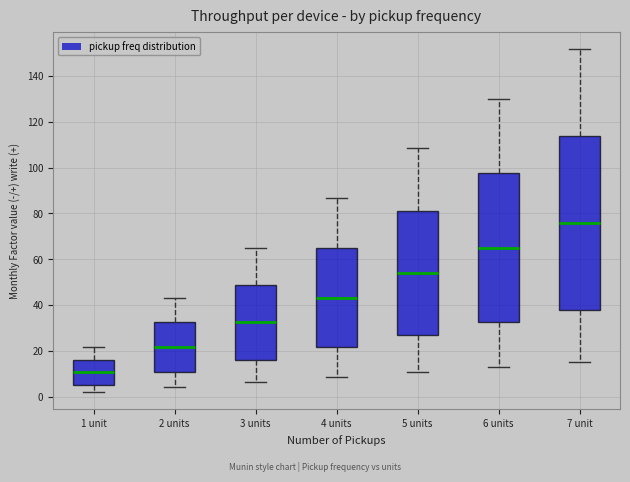

Which box has the lowest median line?

1 unit